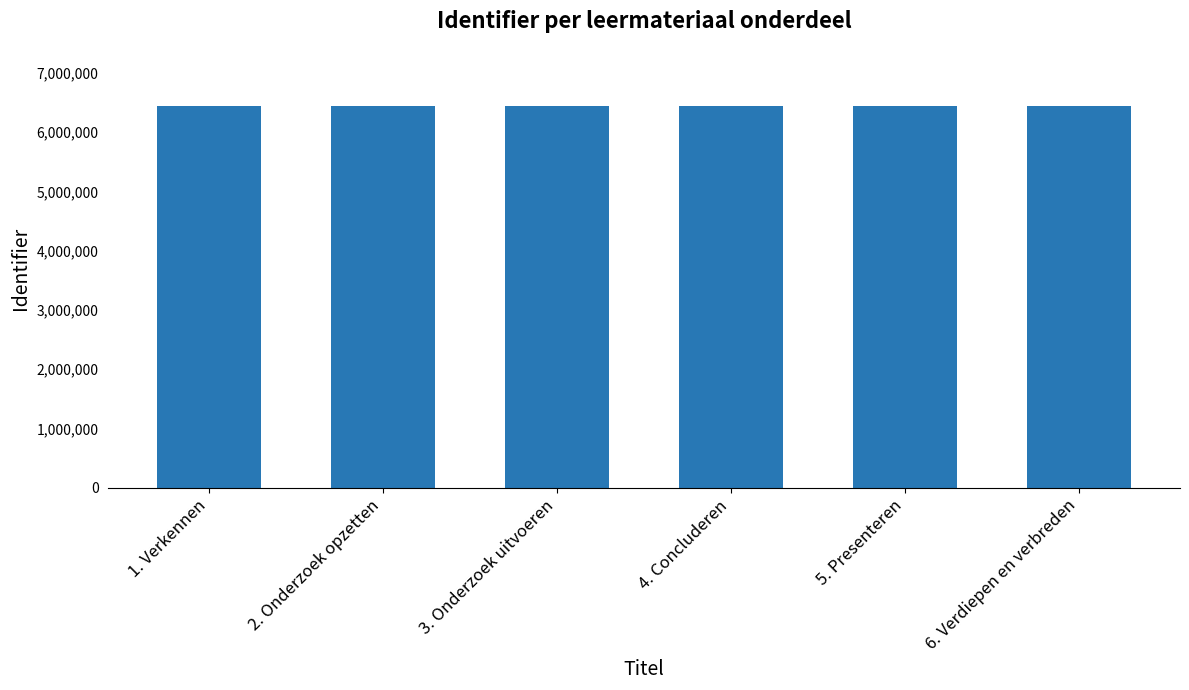

What is the maximum value shown in the chart?

6443132